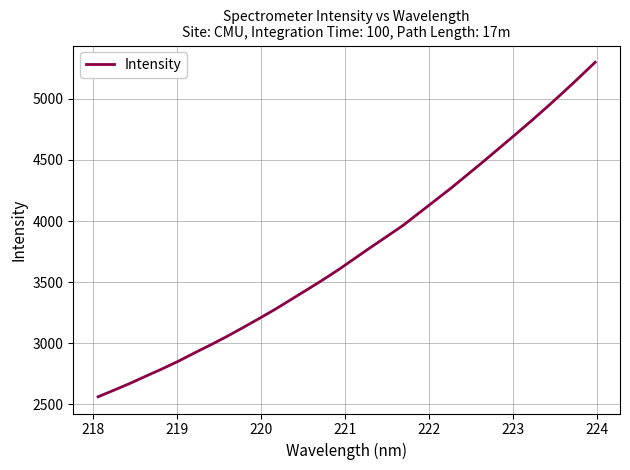

Reading left to right, transcribe all the data shown in this chart.

2561.0	2615.7	2671.4	2731.4	2790.2	2852.3	2920.0	2985.3	3053.3	3125.3	3199.3	3274.9	3355.4	3436.1	3517.8	3603.2	3694.5	3785.3	3874.1	3963.6	4065.5	4167.2	4269.4	4376.9	4485.0	4595.6	4706.5	4818.7	4934.4	5053.2	5175.5	5300.4